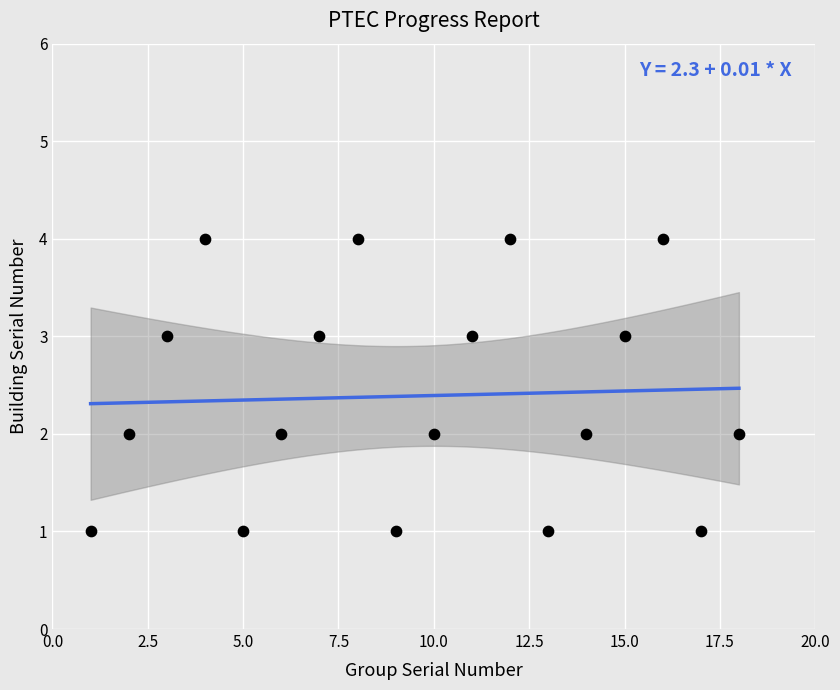

What is the range of X values (max minus min)?

17